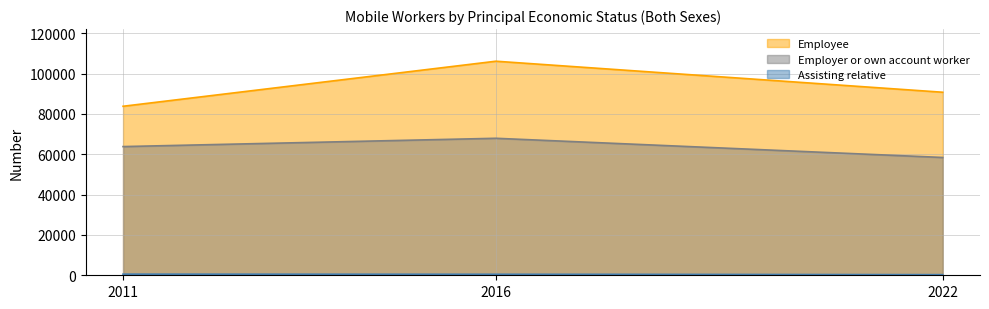

How many data points does each series have?

3